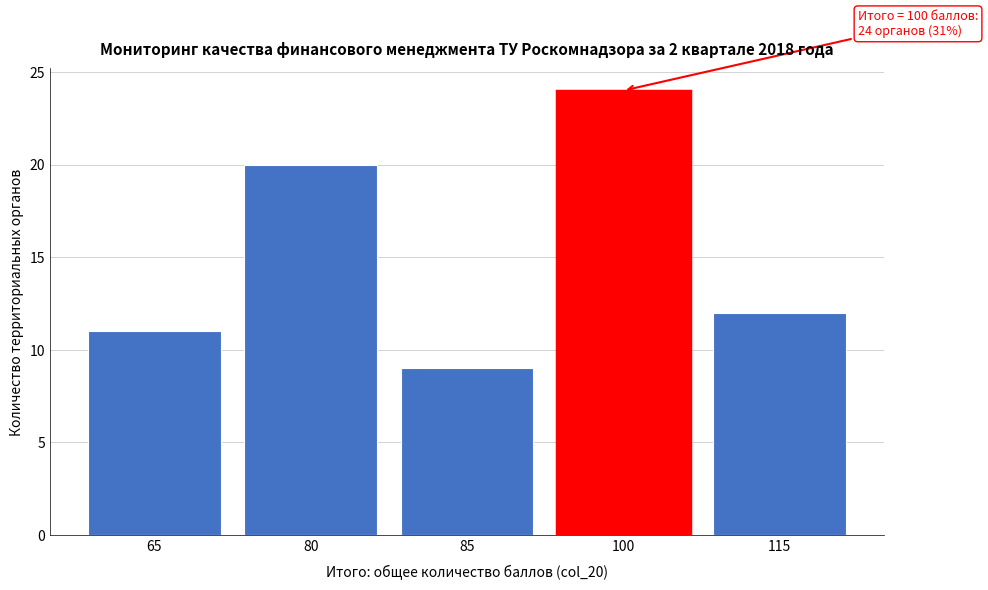

Reading right to left, list all the values displayed in this chart.

12	24	9	20	11